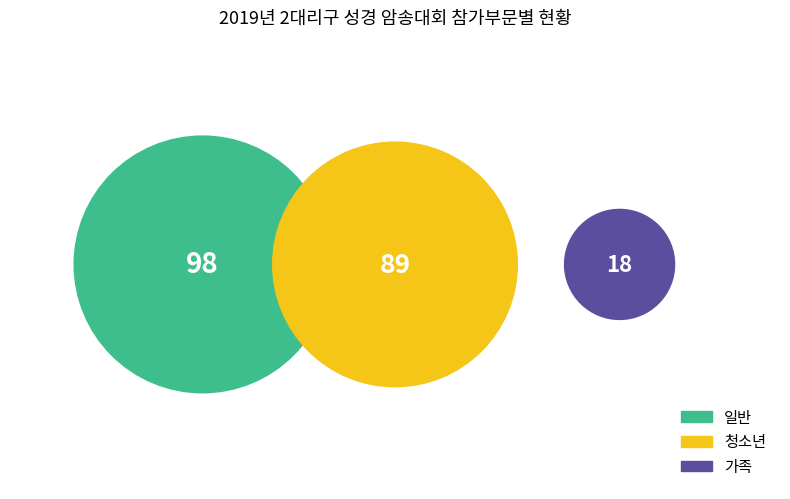

Which category has the biggest portion of the pie?

일반